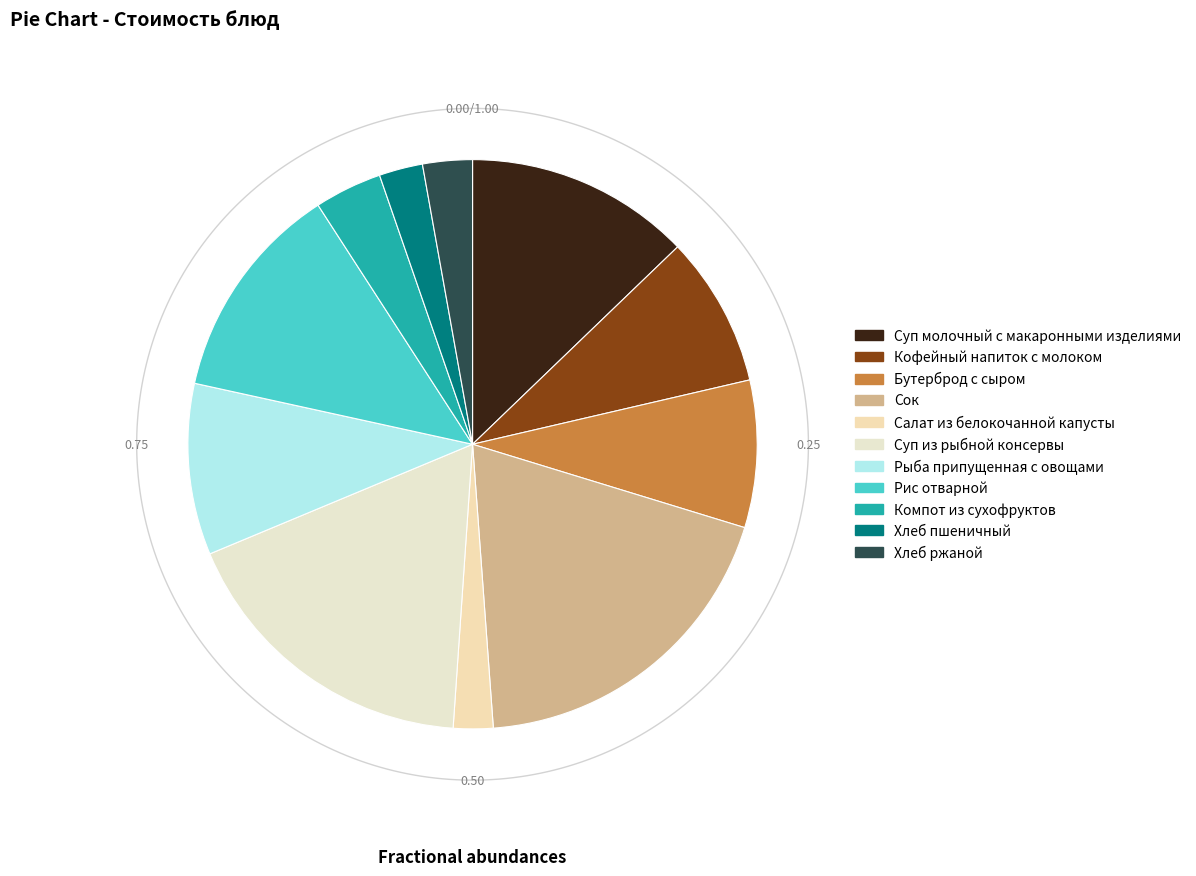

The Суп молочный с макаронными изделиями slice represents 13% of the pie. True or false?

True